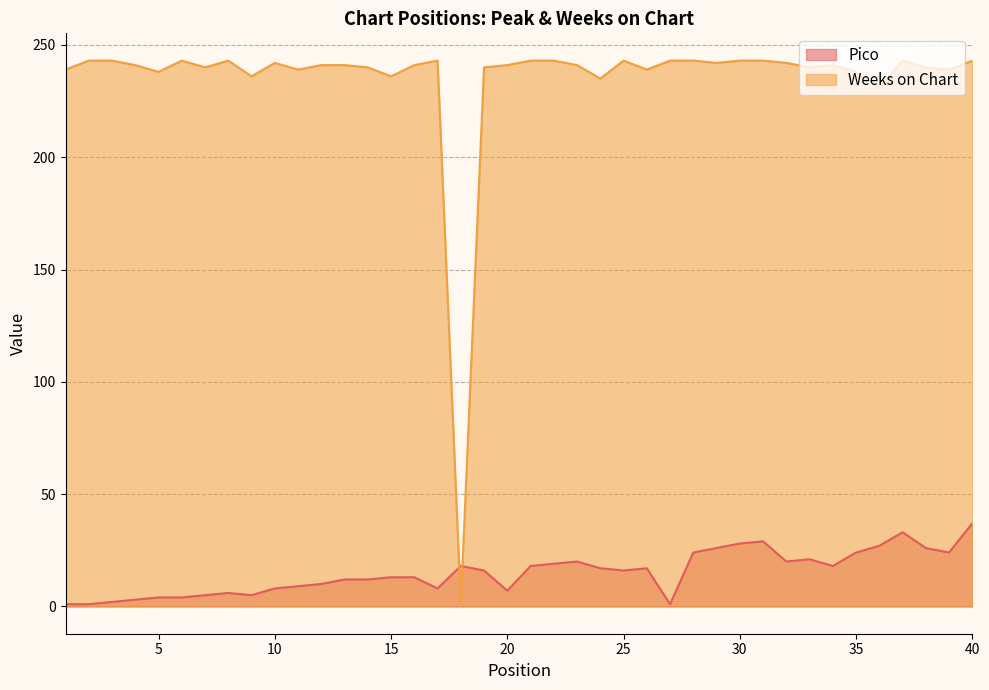

Between 4 and 8, which series saw the biggest shift?

Pico